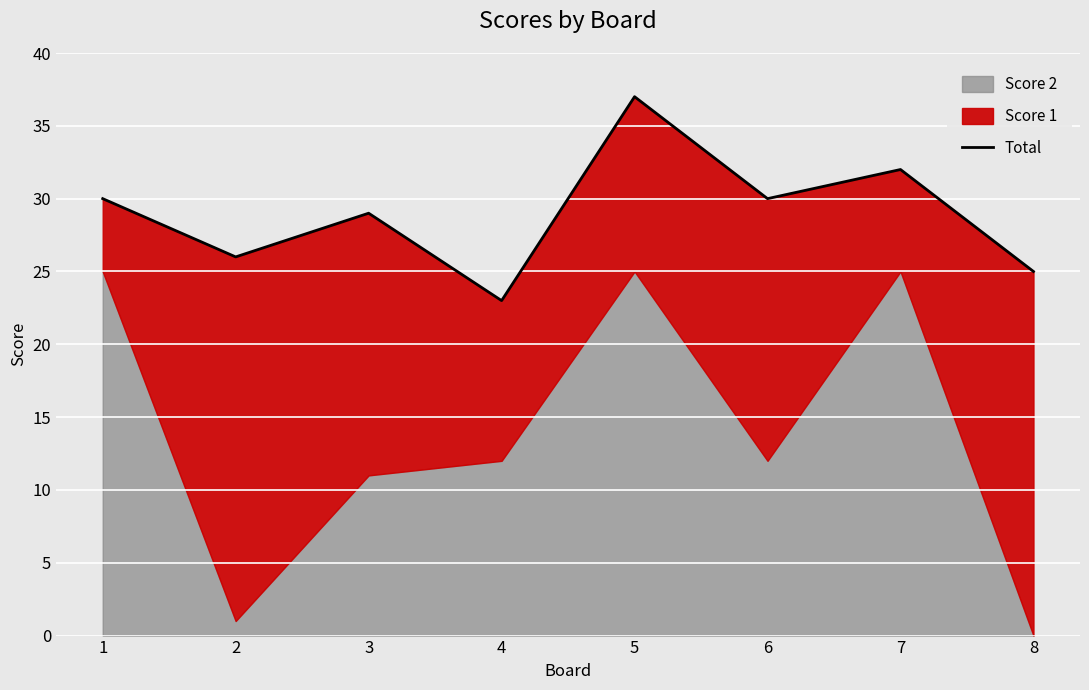

Reading right to left, transcribe all the data shown in this chart.

25	32	30	37	23	29	26	30